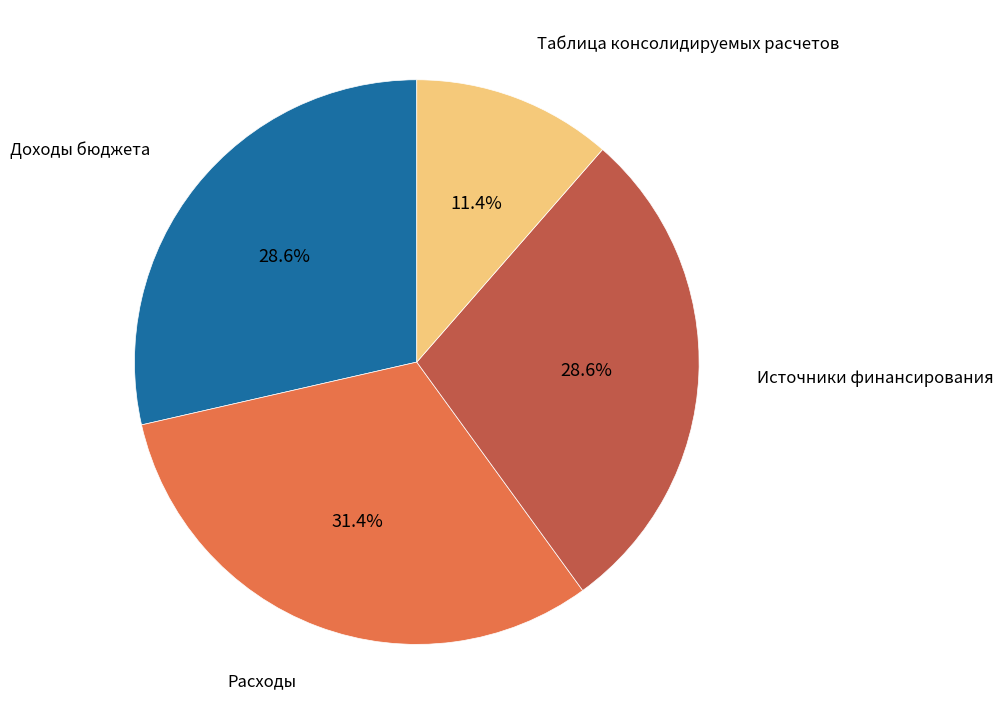

The Таблица консолидируемых расчетов slice represents 50% of the pie. True or false?

False